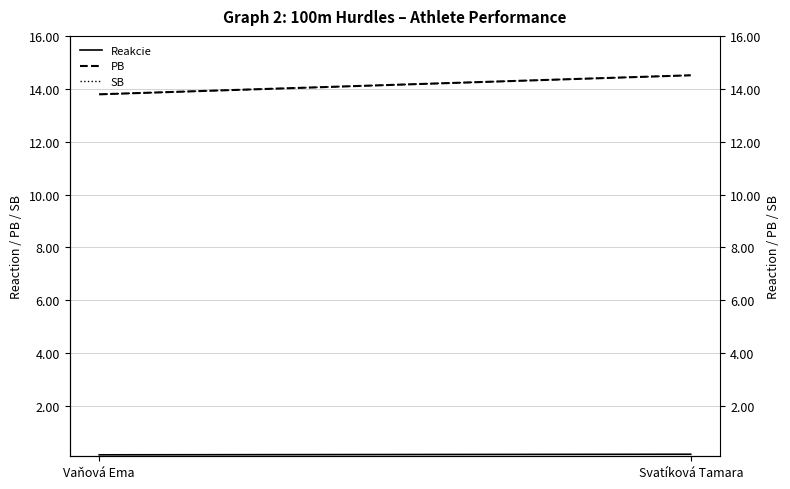

Reading left to right, list all the values displayed in this chart.

Reakcie: Vaňová Ema=0.2	Svatíková Tamara=0.2
PB: Vaňová Ema=13.8	Svatíková Tamara=14.5
SB: Vaňová Ema=13.8	Svatíková Tamara=14.5